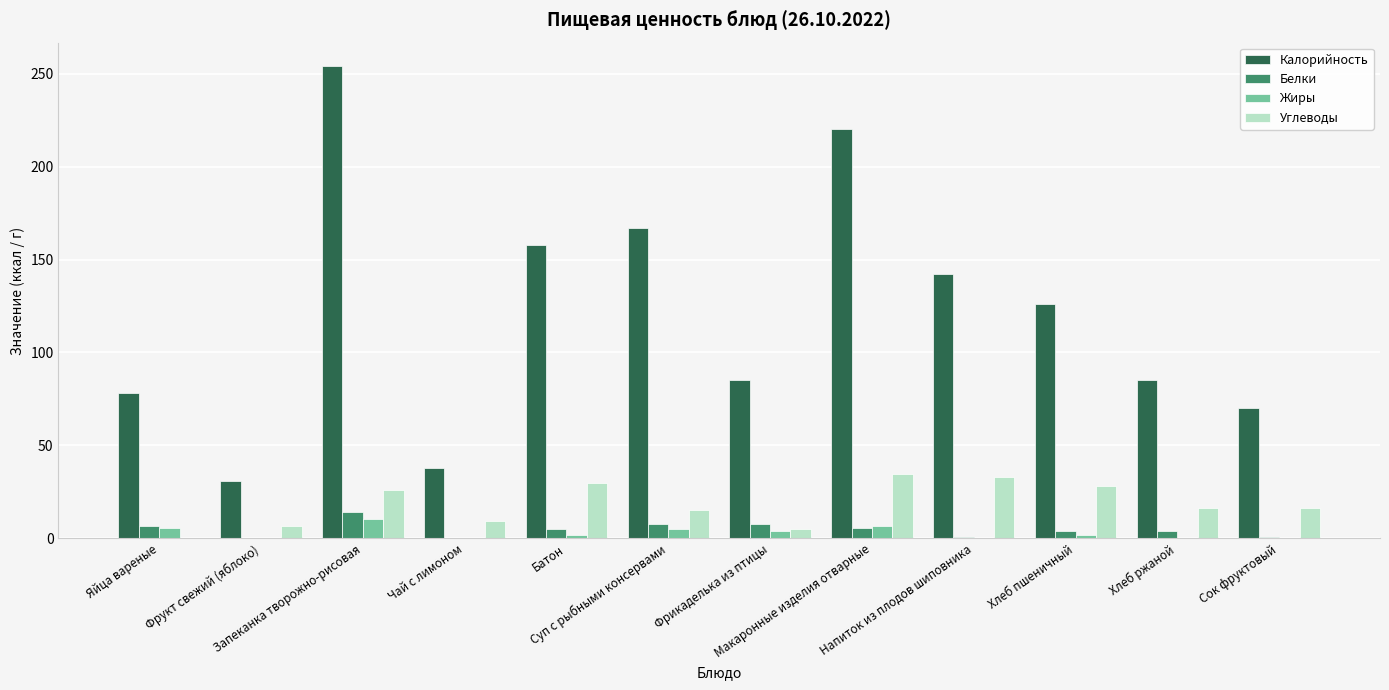

What is the highest value of the Калорийность series?

254.0